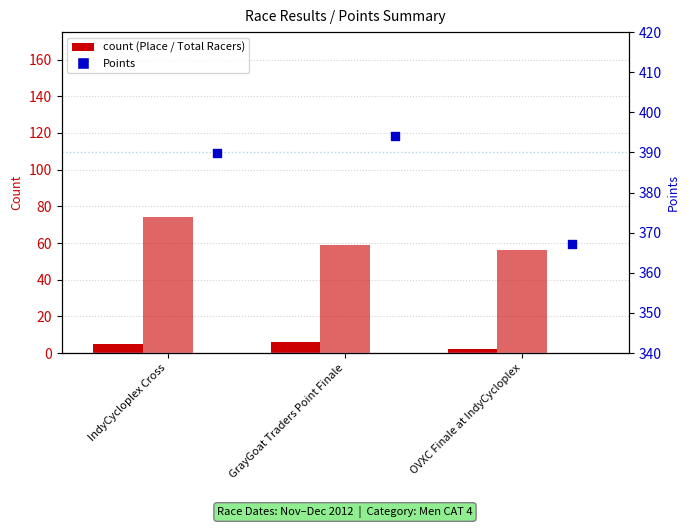

Which series contains the lowest Y value?

Place